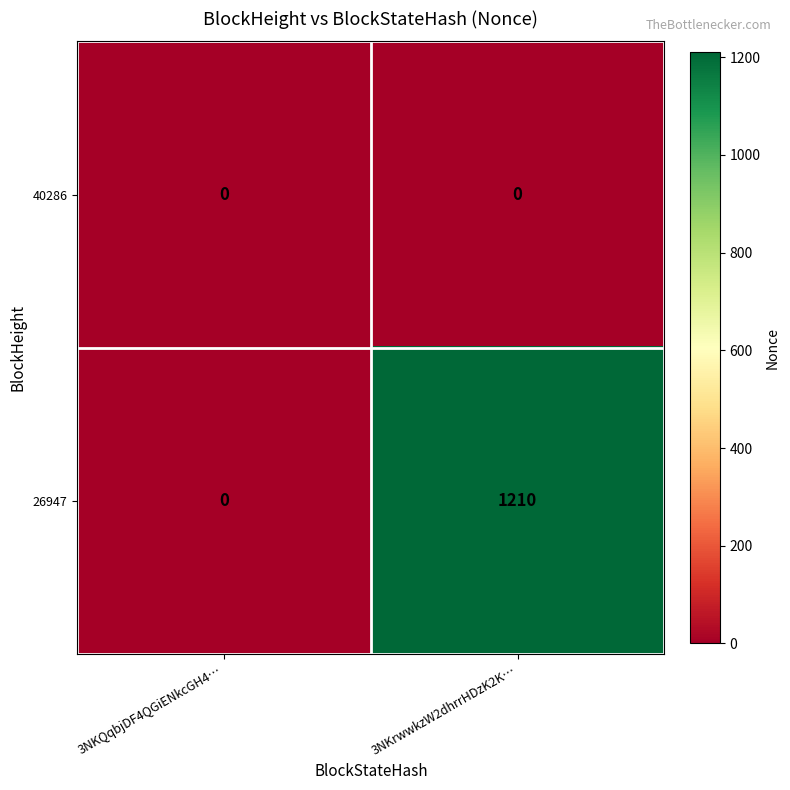

Rank the series by their average value, from highest to lowest.

26947, 40286